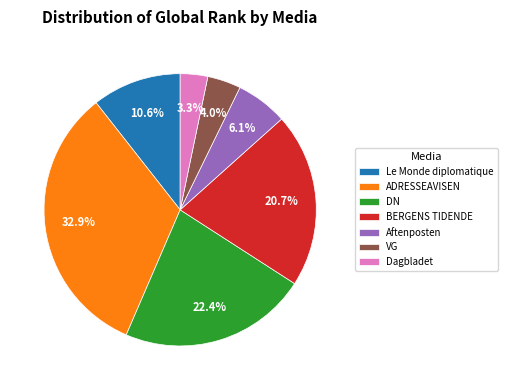

Is there any slice that represents more than half of the pie?

No